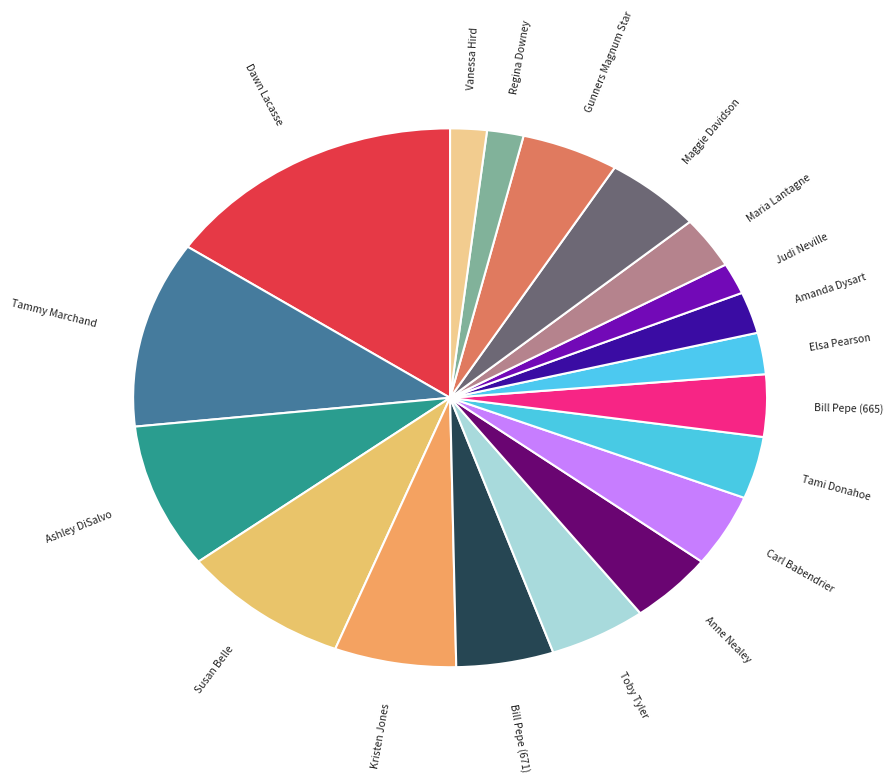

To the nearest percent, what is the difference between the largest and smallest slice percentages?

14%